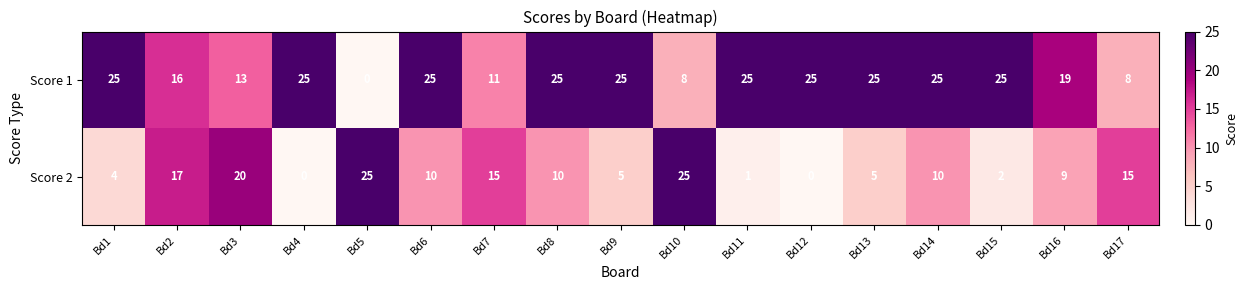

What is the spread (max minus min) of values at Bd17?

7